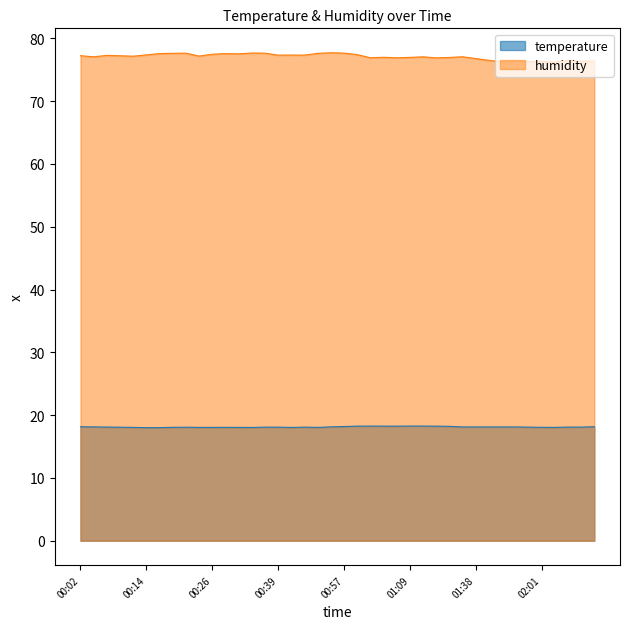

The humidity series shows 77.6 at 00:17. True or false?

True